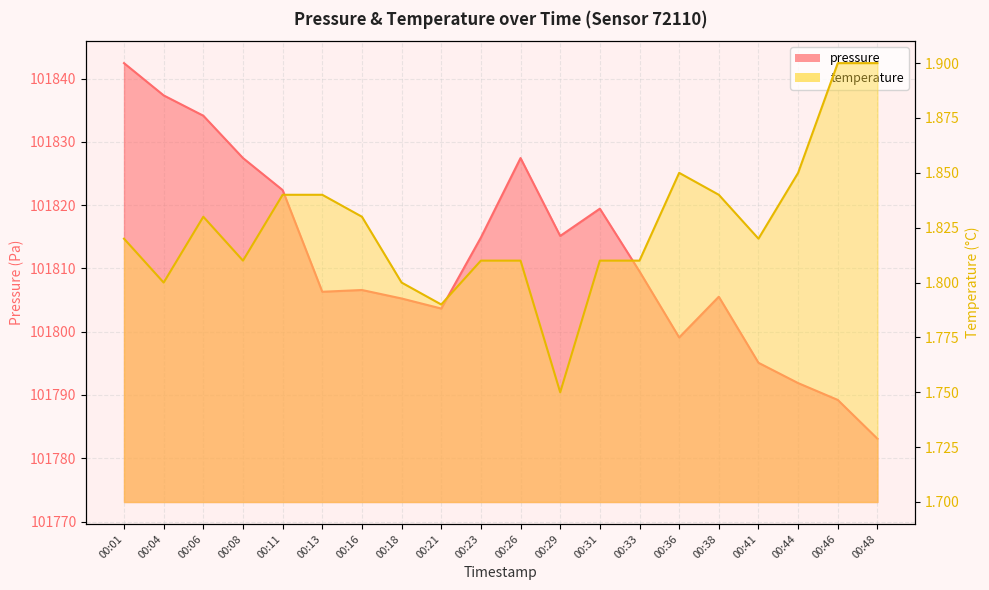

The value of pressure at 00:04 is 53487.4. True or false?

False